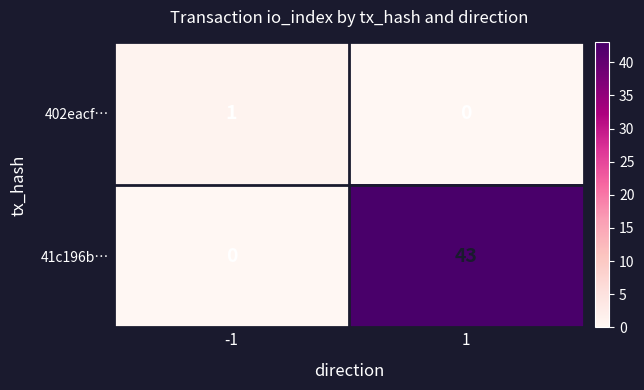

What value does the 41c196b… series have at 1?

43